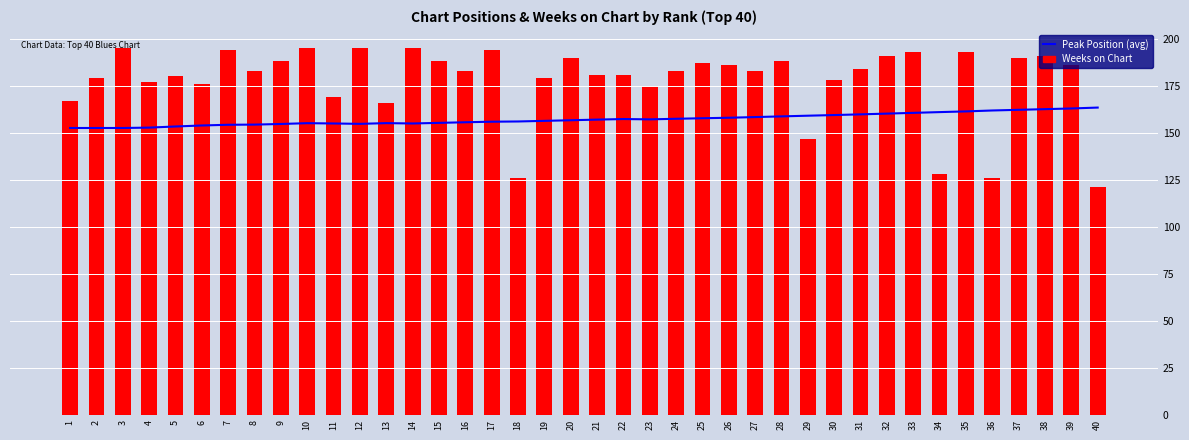

What is the minimum value shown in the chart?

121.0